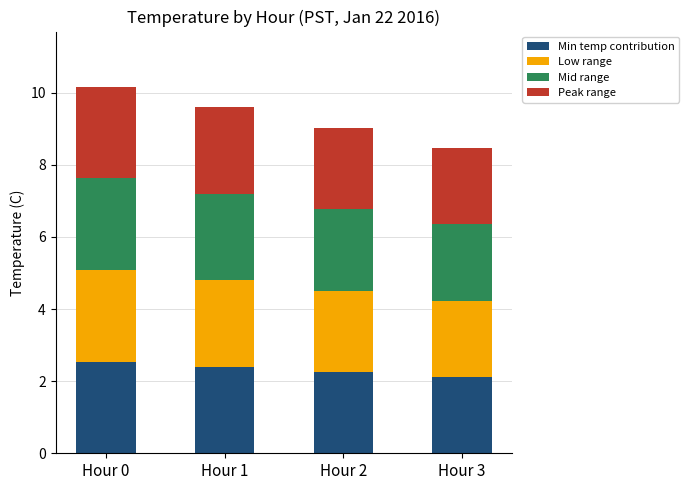

How many Min temp contribution values are between 2 and 3?

4